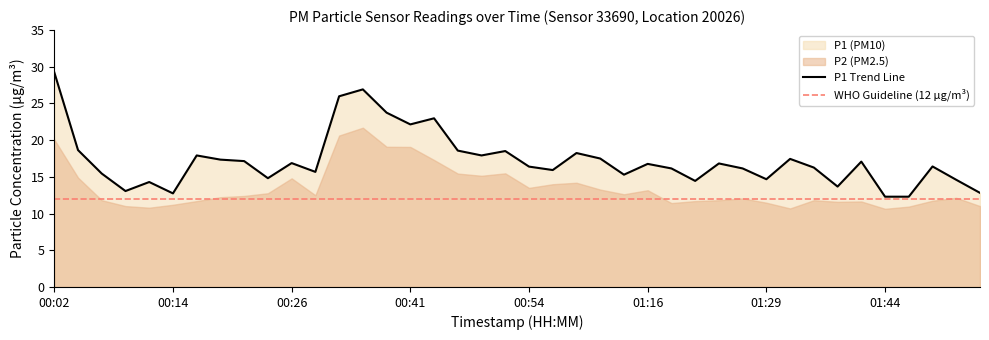

Which category has the lowest value across all series?

01:44